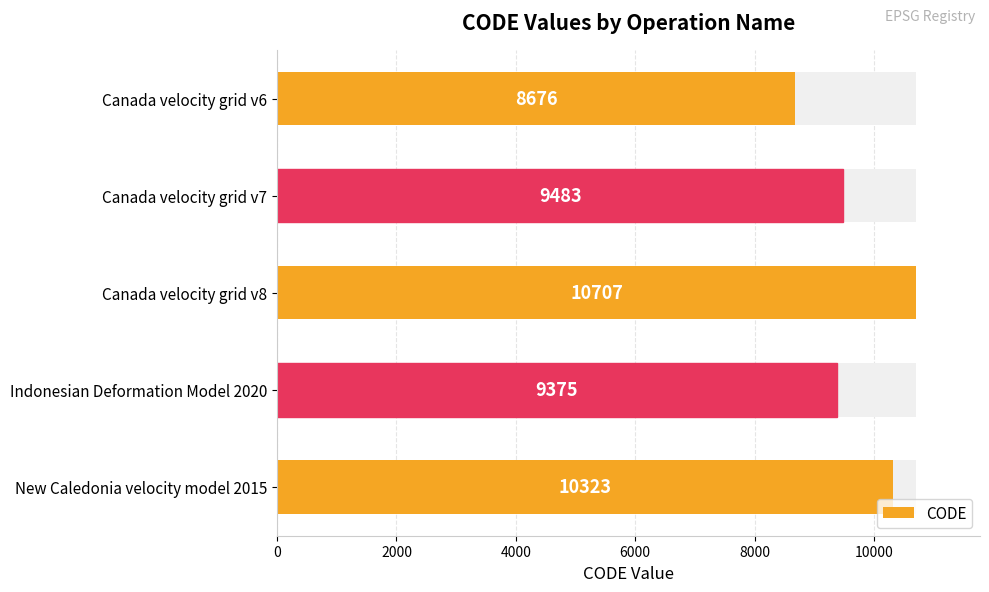

True or false: the data shows 2231 at New Caledonia velocity model 2015.

False